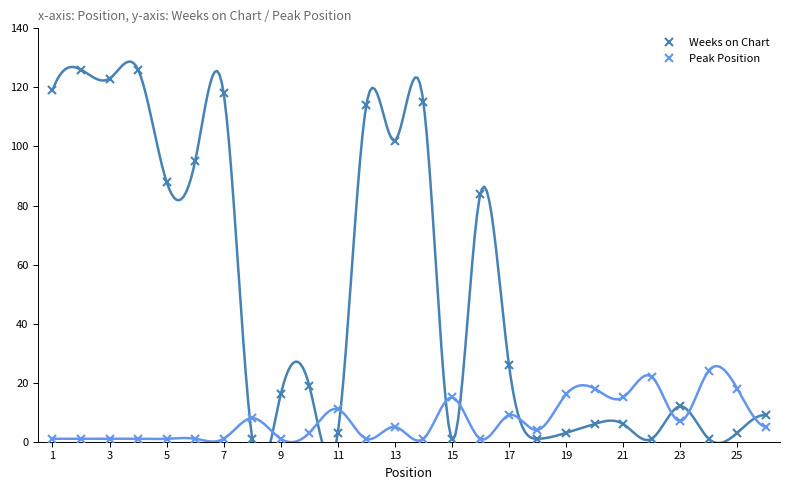

How many interior local valleys does the Weeks on Chart series have?

9